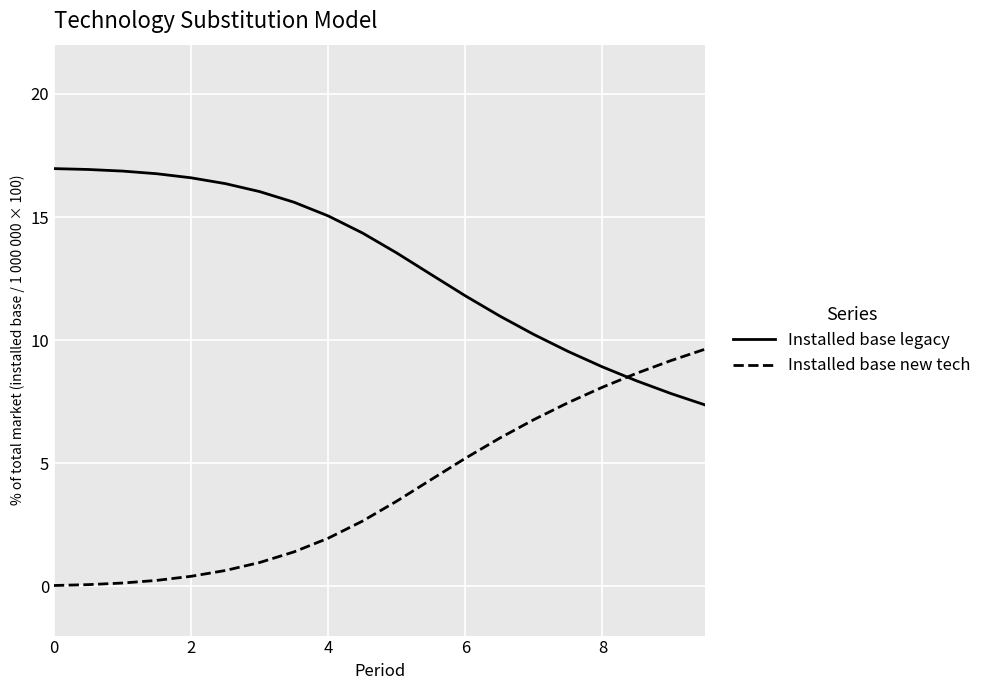

What is the difference between the maximum and minimum values in the Installed base new tech series?

9.6